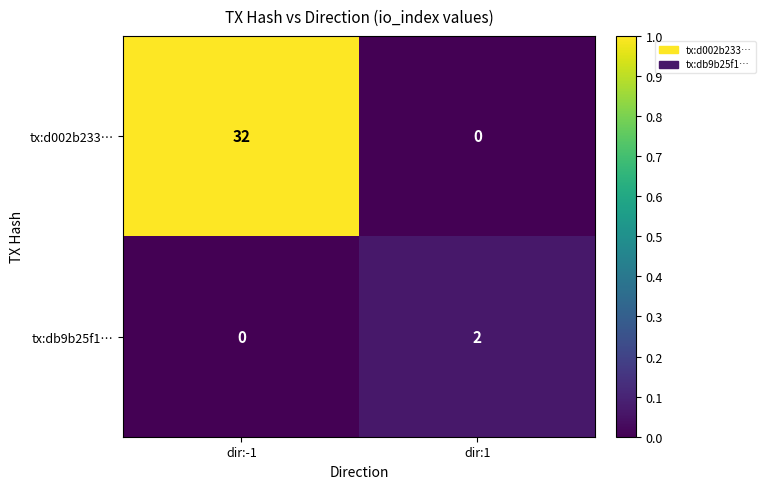

The value of tx:db9b25f1… at dir:-1 is 1. True or false?

False